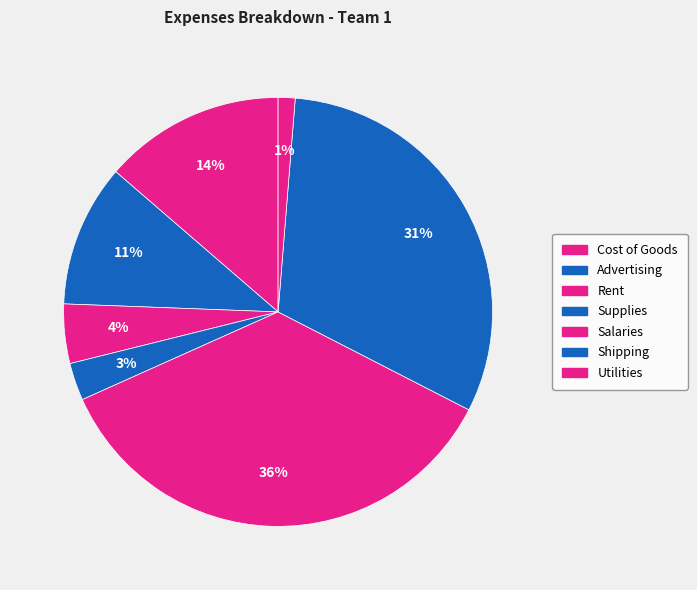

How many slices are in this pie chart?

7